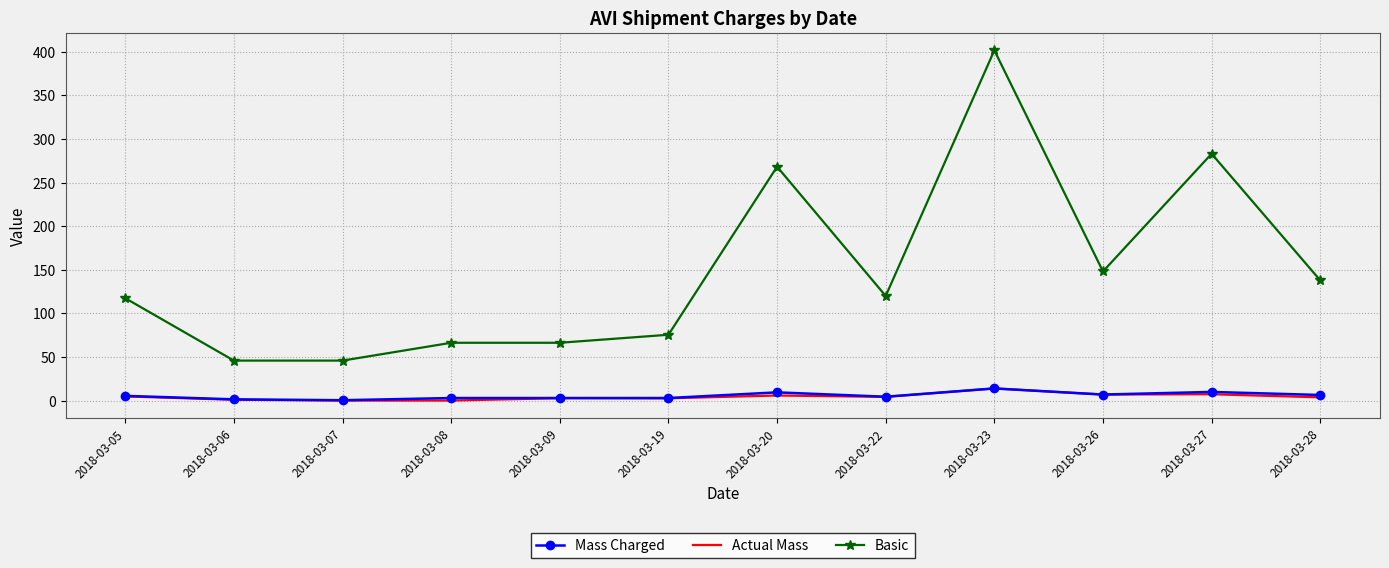

True or false: Actual Mass has more than 0 points higher than both neighbors.

True